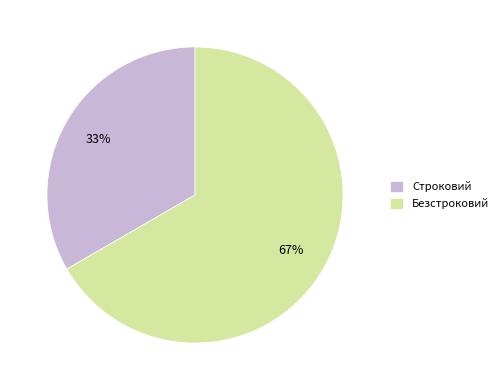

Does Безстроковий represent more than half of the total?

Yes